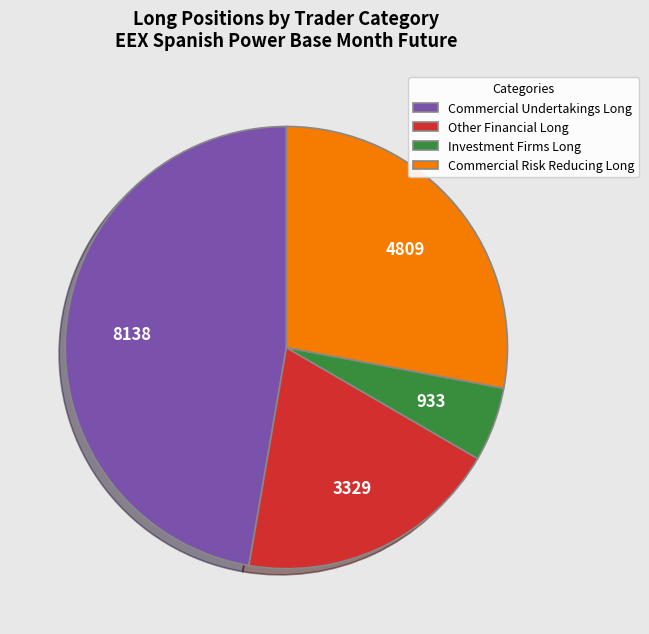

Is Other Financial Long the majority of the pie?

No